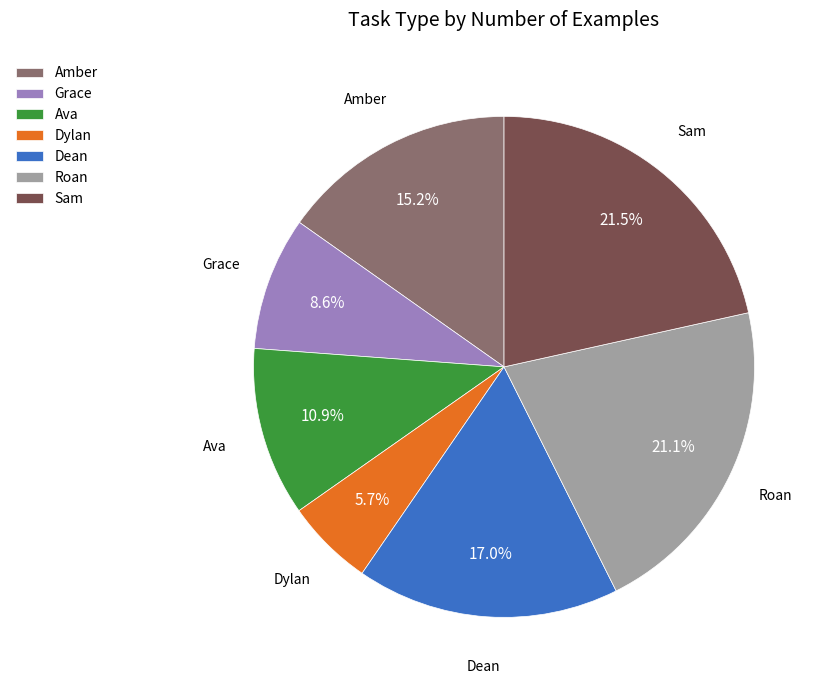

Does Sam represent more than half of the total?

No